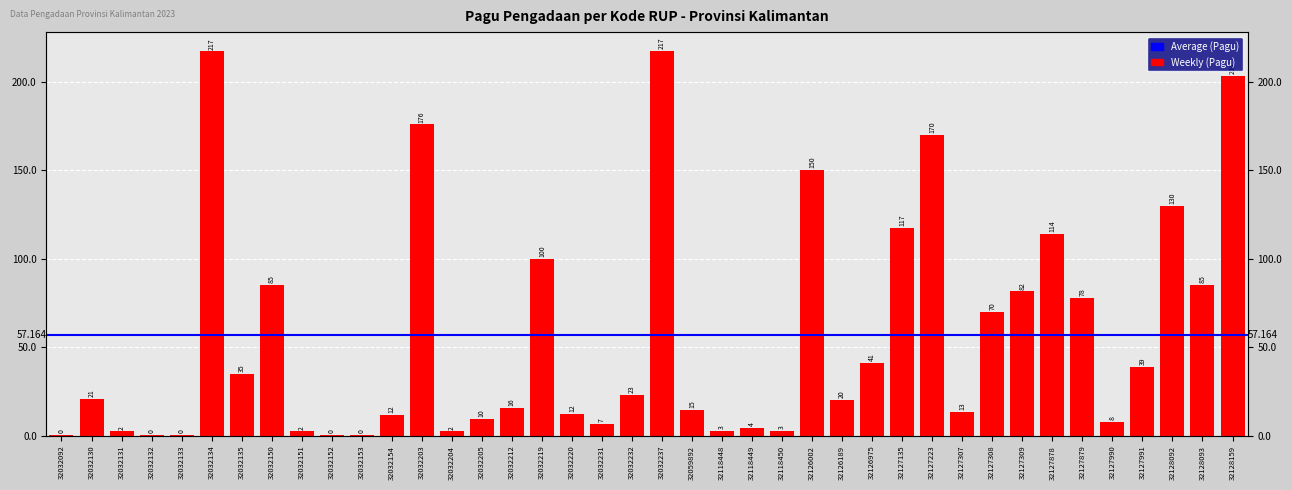

Rank the categories by value from lowest to highest.

32032092, 32032132, 32032133, 32032152, 32032153, 32032131, 32032151, 32032204, 32118450, 32118448, 32118449, 32032231, 32127990, 32032205, 32032154, 32032220, 32127307, 32059892, 32032212, 32126189, 32032130, 32032232, 32032135, 32127991, 32126975, 32127308, 32127879, 32127309, 32128093, 32032150, 32032219, 32127878, 32127135, 32128092, 32126002, 32127223, 32032203, 32128159, 32032134, 32032237